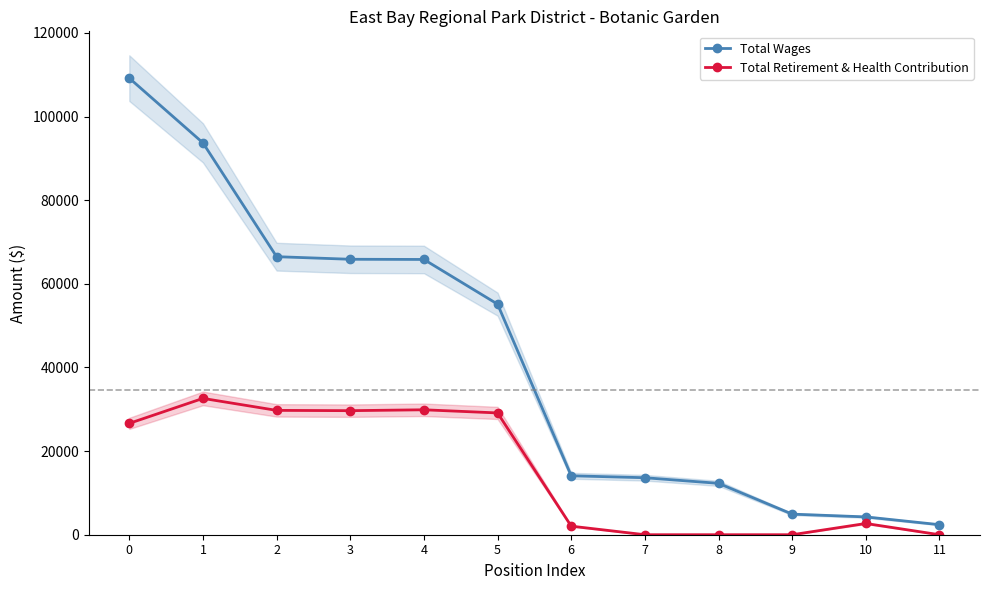

What value does the Total Wages series have at 11, to the nearest 100?

2400